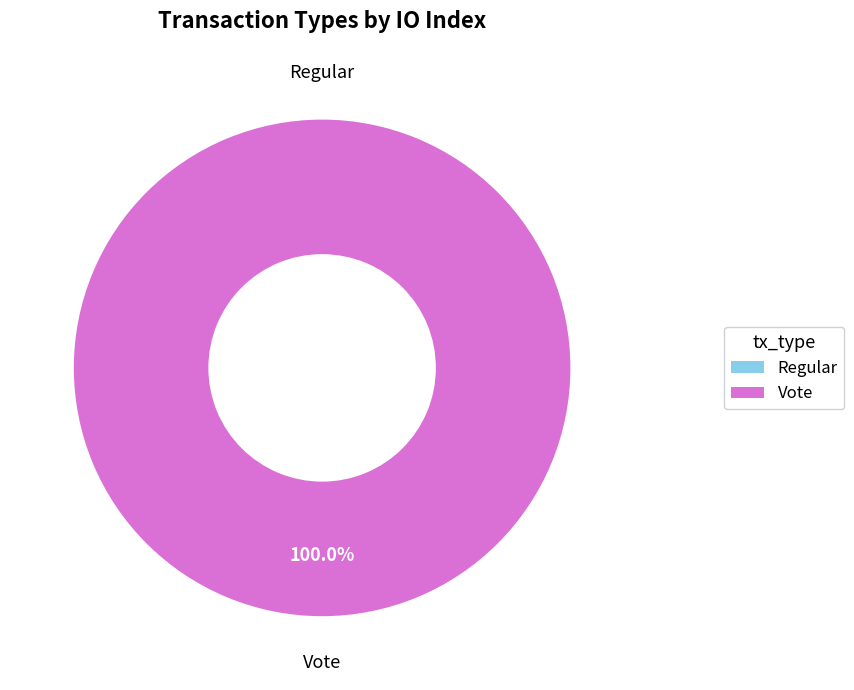

What is the largest slice in the pie chart?

Vote